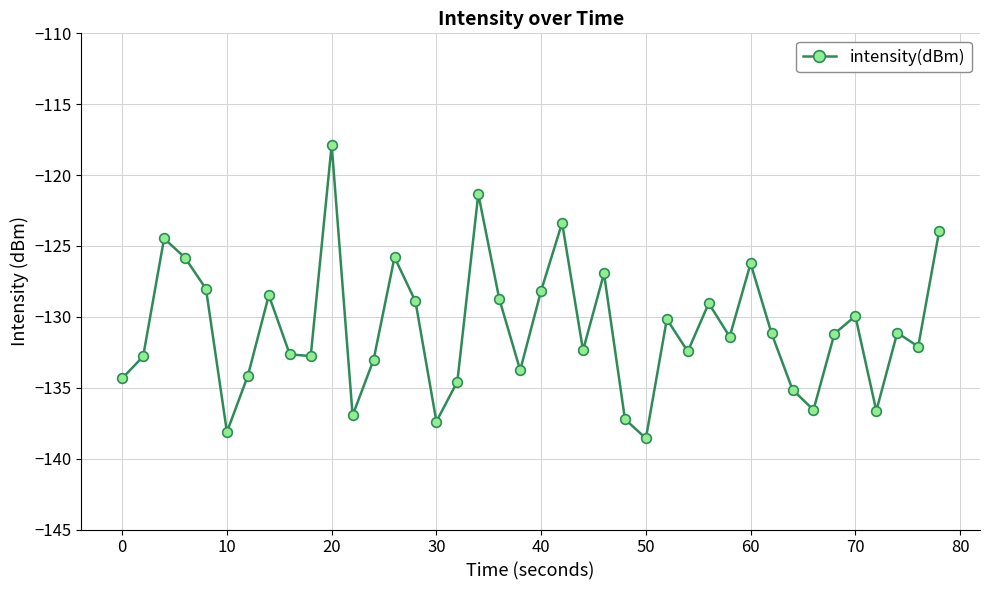

What is the minimum value shown in the chart?

-138.6